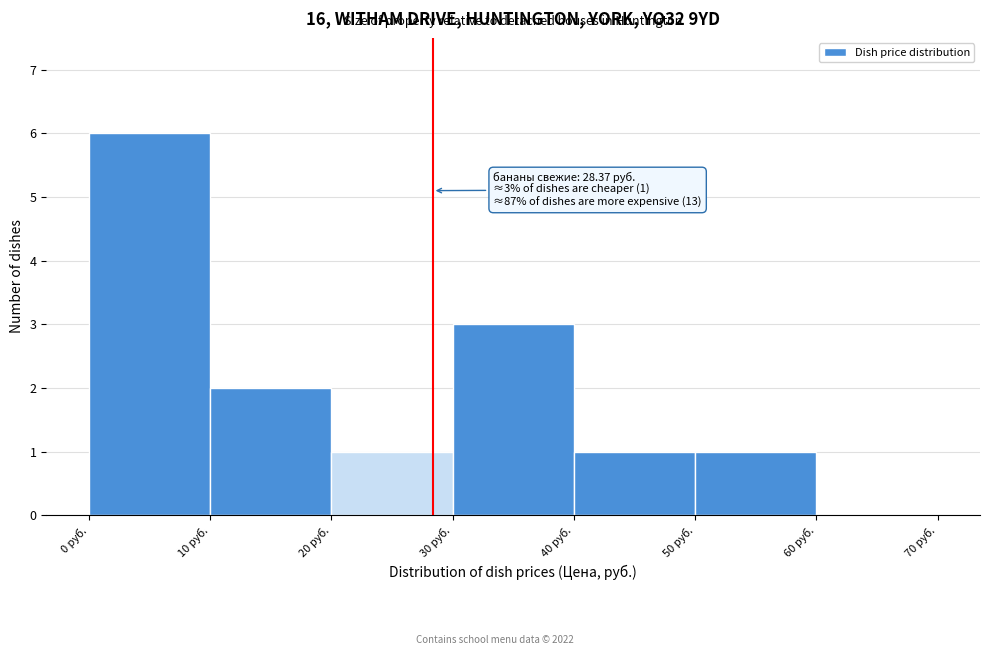

Over which range of the x-axis is the bar tallest?

0 to 10